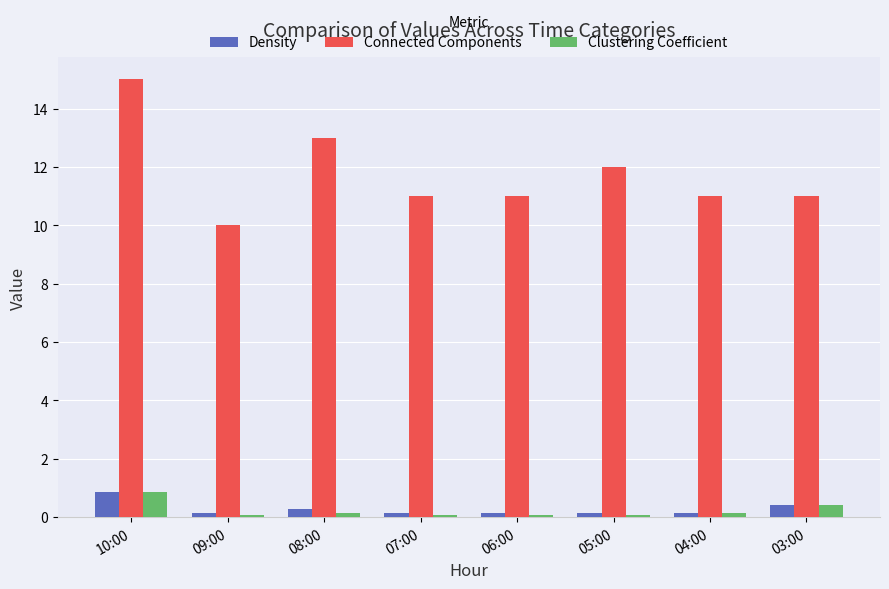

What is the sum of all Density values?

2.3